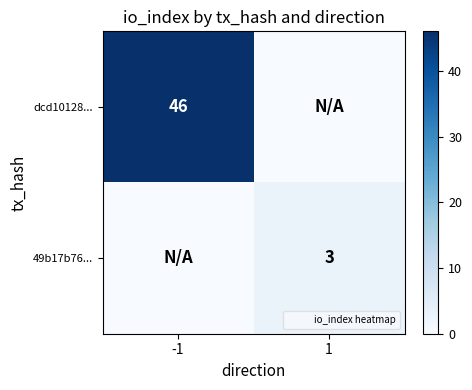

How many values in the dcd10128... series are below 46?

1